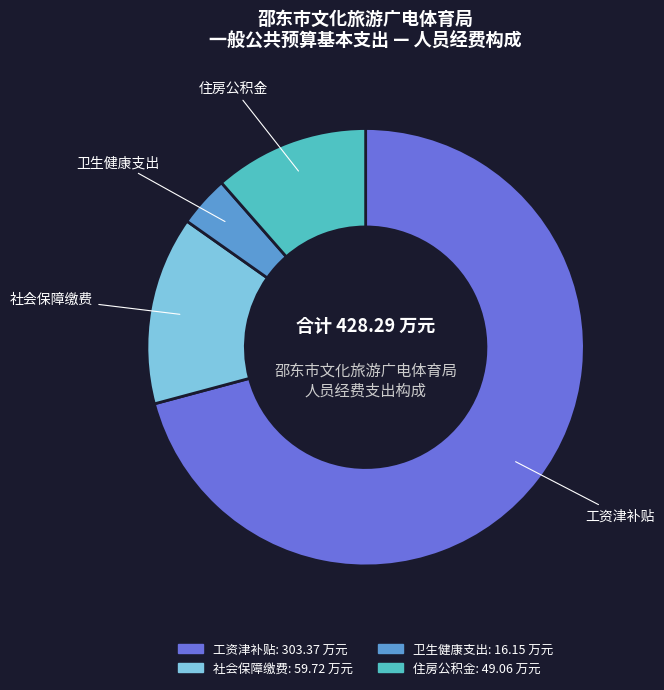

Is the sum of 住房公积金 and 社会保障缴费 greater than half?

No